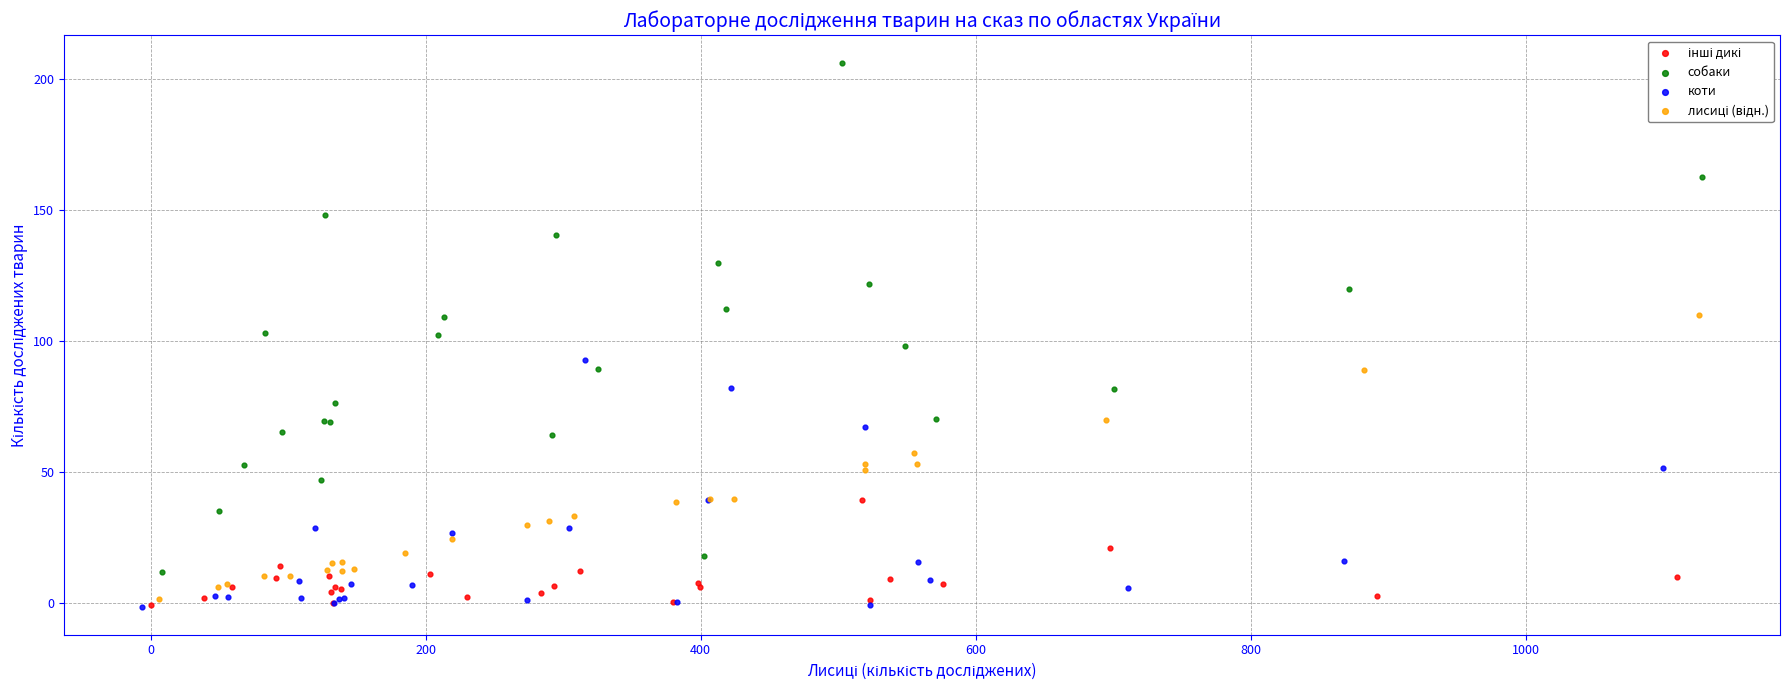

Which series has the largest Y range (max minus min)?

собаки